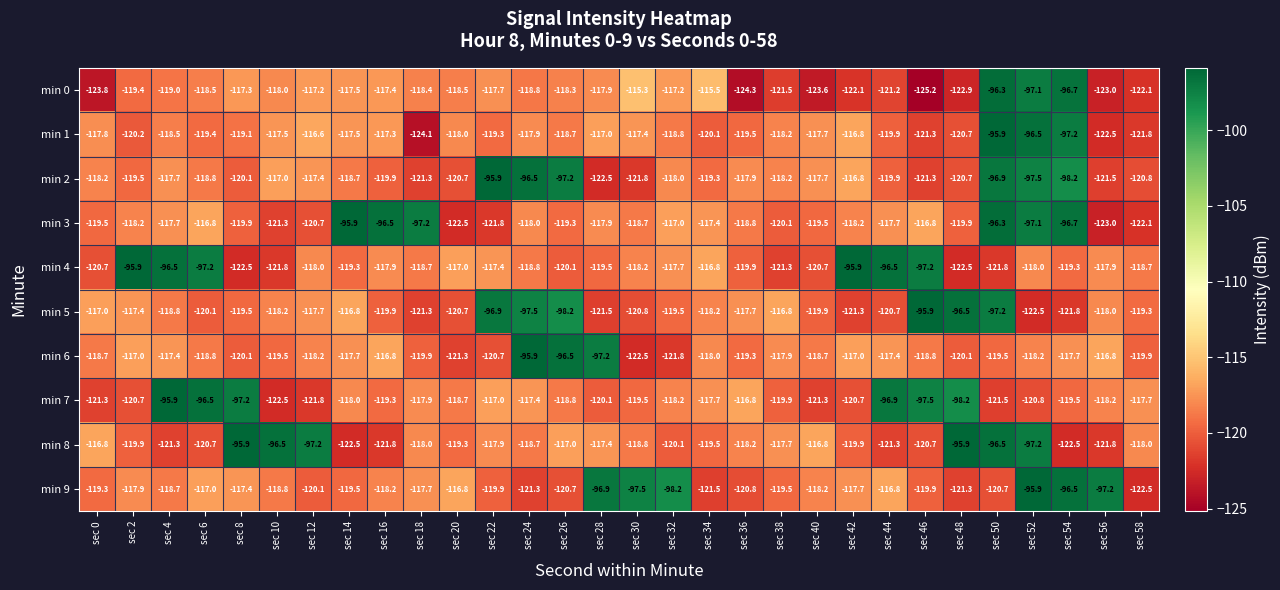

How many data points does each series have?

30